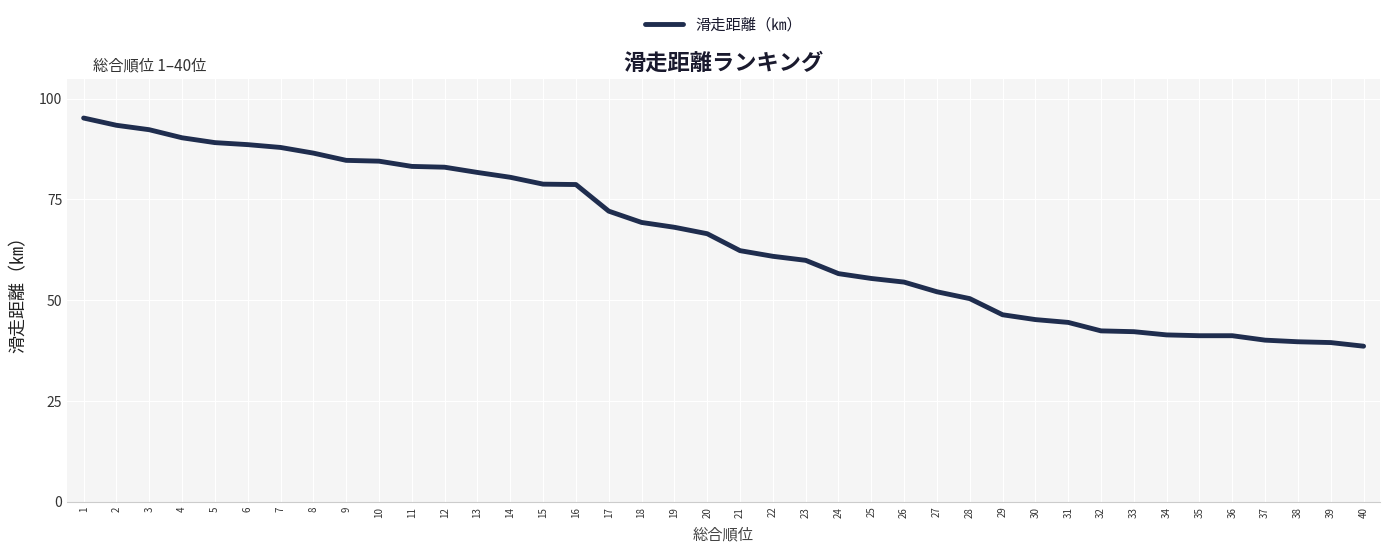

The value at 22 is 60.9. True or false?

True